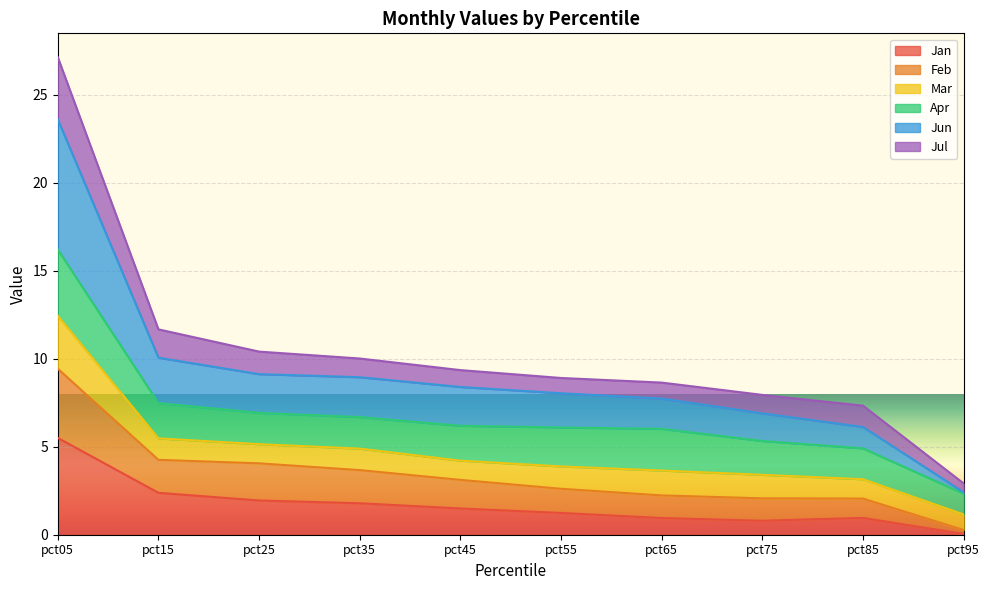

Where does the Feb series first go above 3?

pct05